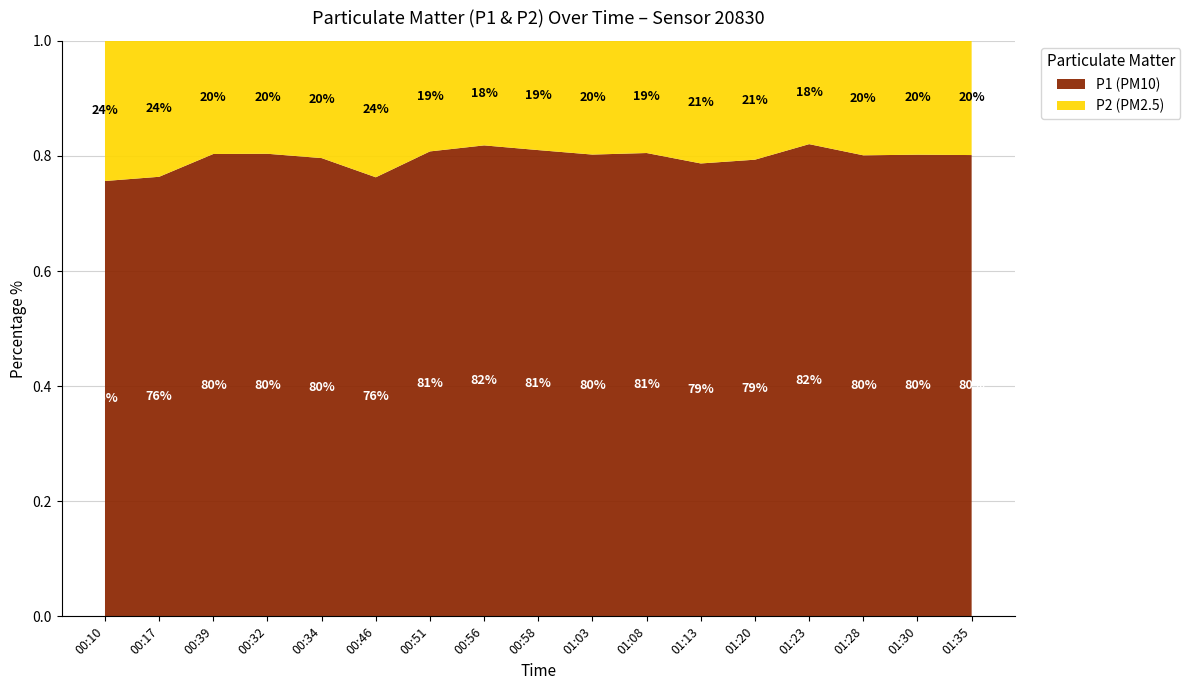

At which label is P1 (PM10) closest to 0?

00:10